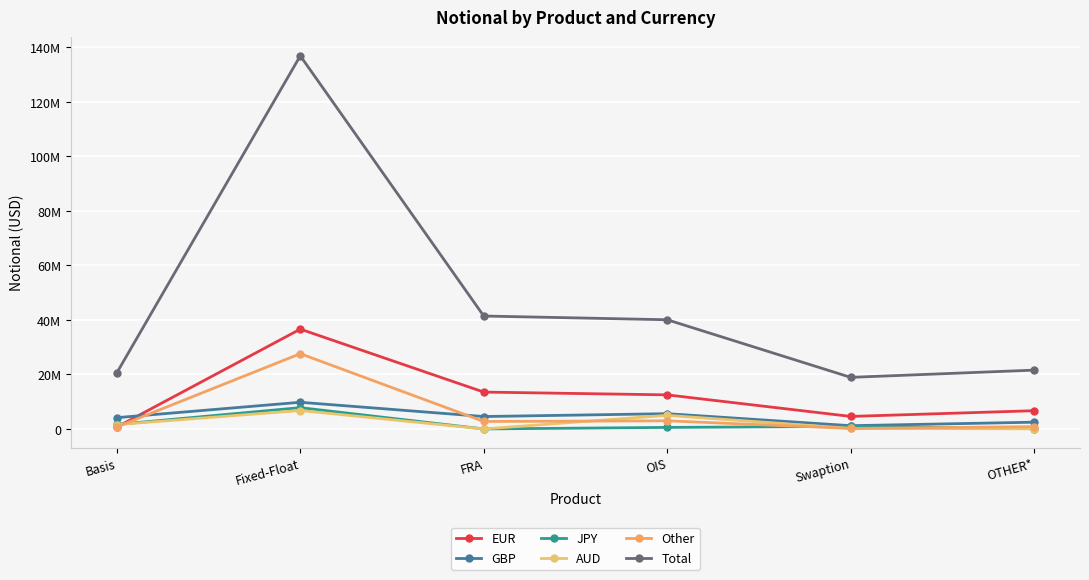

Does the chart have visible grid lines?

Yes